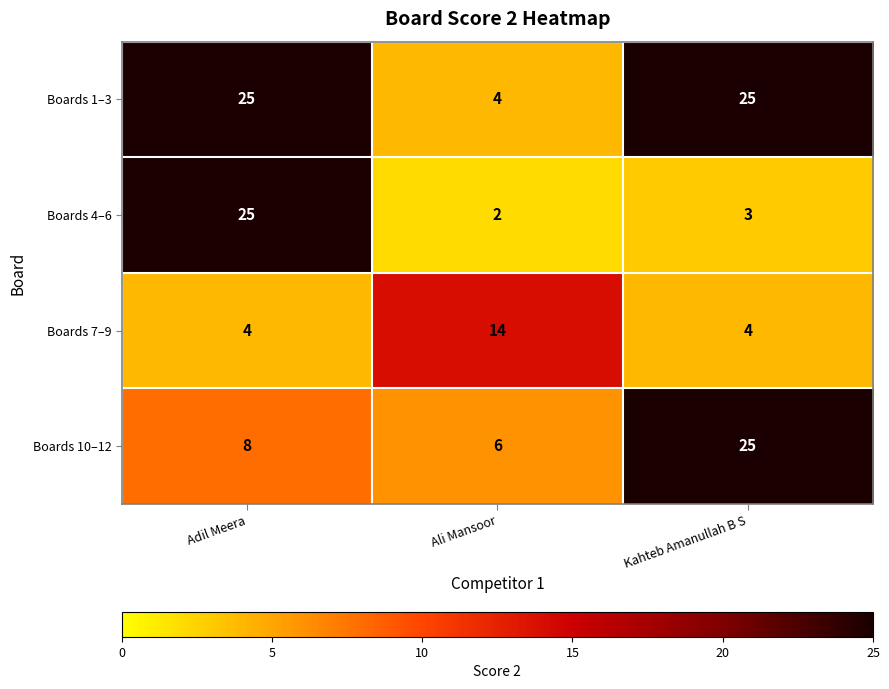

At which category is the sum across all series the highest?

Adil Meera